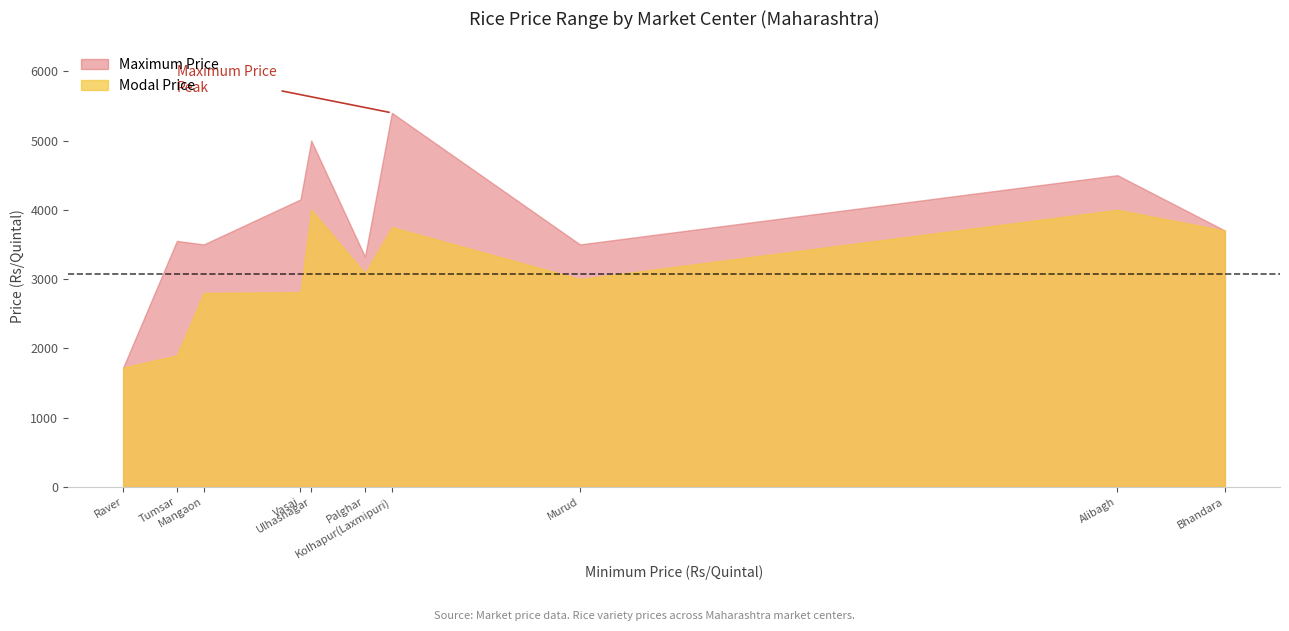

Where is Modal Price nearest to the value 2860?

Vasai